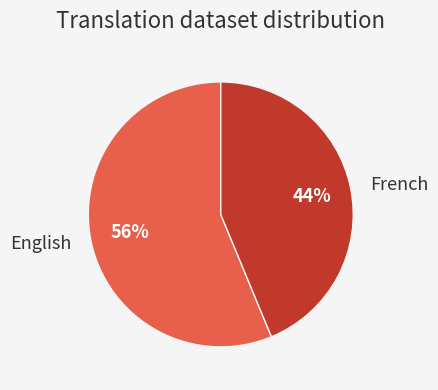

To the nearest percent, what is the average slice percentage?

50%